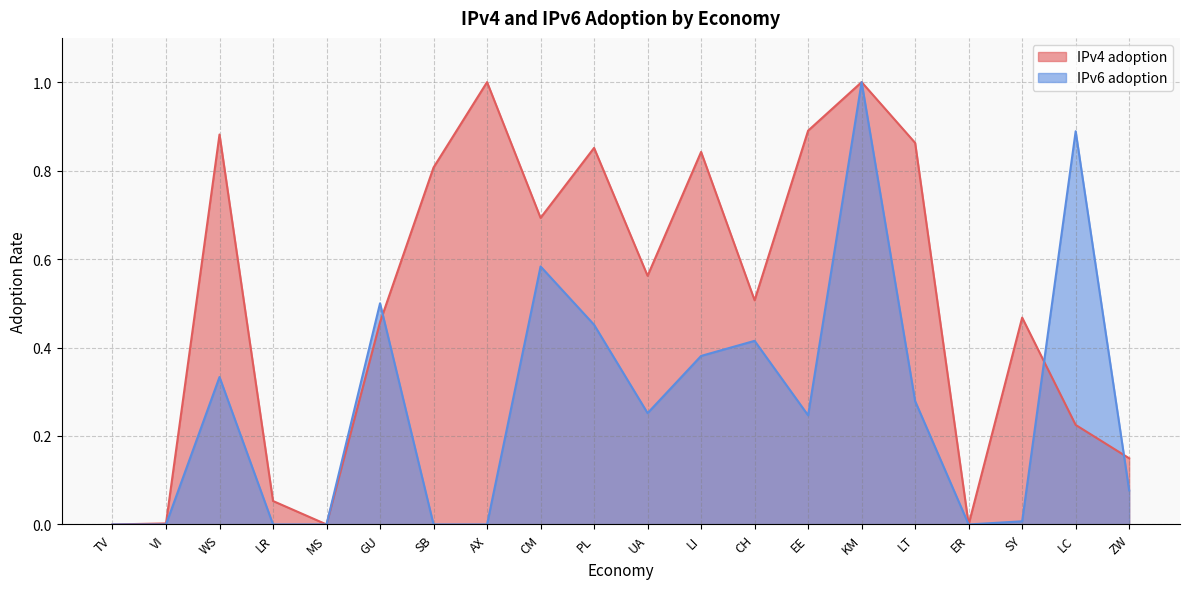

The value of IPv6 adoption at LC is 1.2. True or false?

False